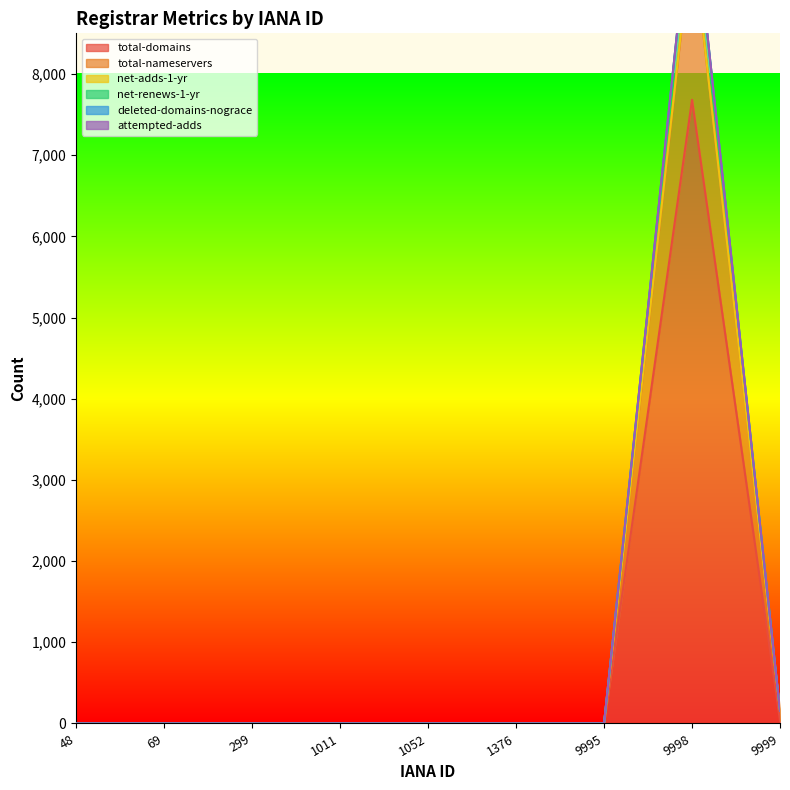

Reading left to right, list all the values displayed in this chart.

total-domains: 0	0	0	0	0	0	0	7681	33
total-nameservers: 0	0	0	0	0	0	0	9719	158
net-adds-1-yr: 0	0	0	0	0	0	0	10250	158
net-renews-1-yr: 0	0	0	0	0	0	0	10249	158
deleted-domains-nograce: 0	0	0	0	0	0	0	10244	158
attempted-adds: 0	0	0	0	0	0	0	9733	158